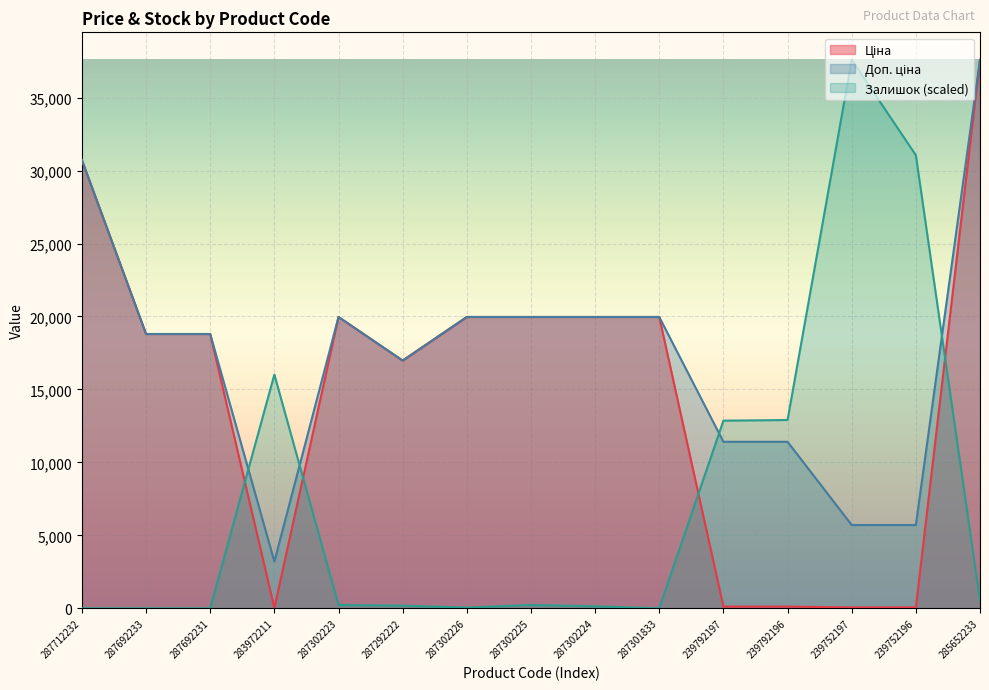

Read the Доп. ціна value at 287302225.

19964.2